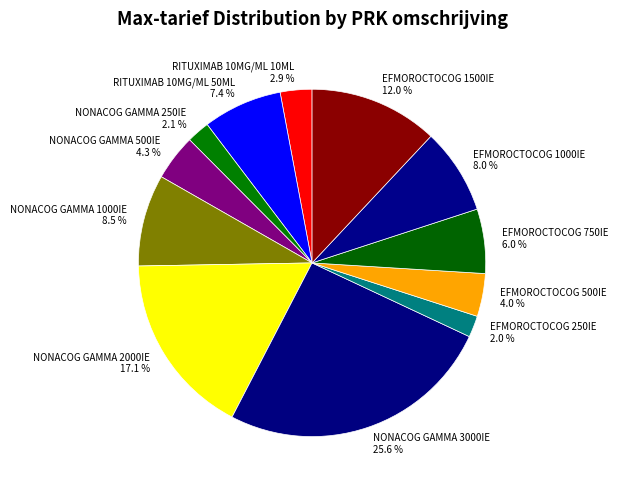

Which has a higher value, EFMOROCTOCOG 750IE or EFMOROCTOCOG 250IE?

EFMOROCTOCOG 750IE